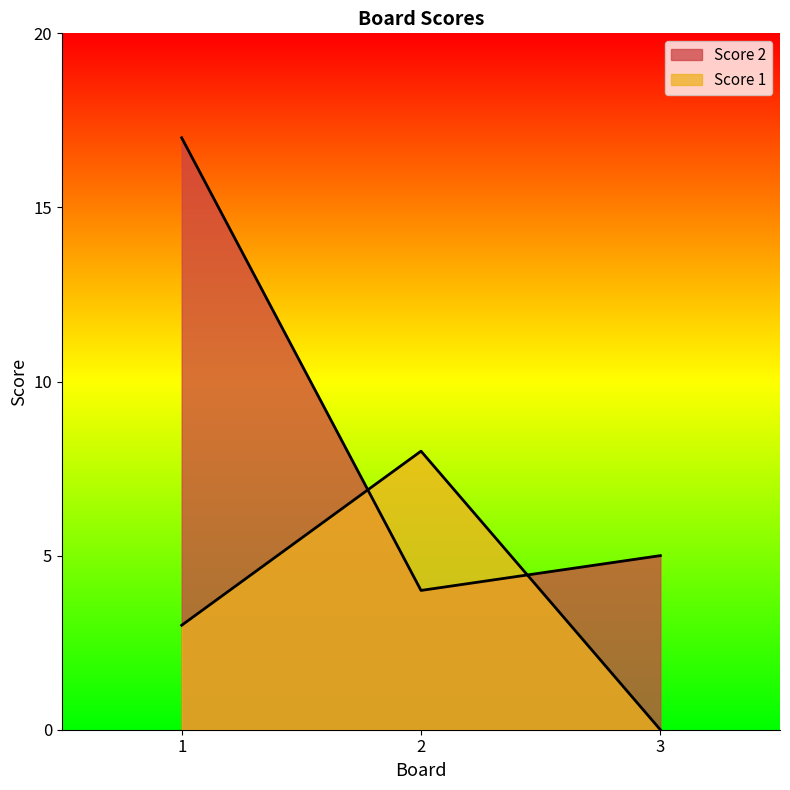

Rank the series at 3 from highest to lowest value.

Score 2, Score 1